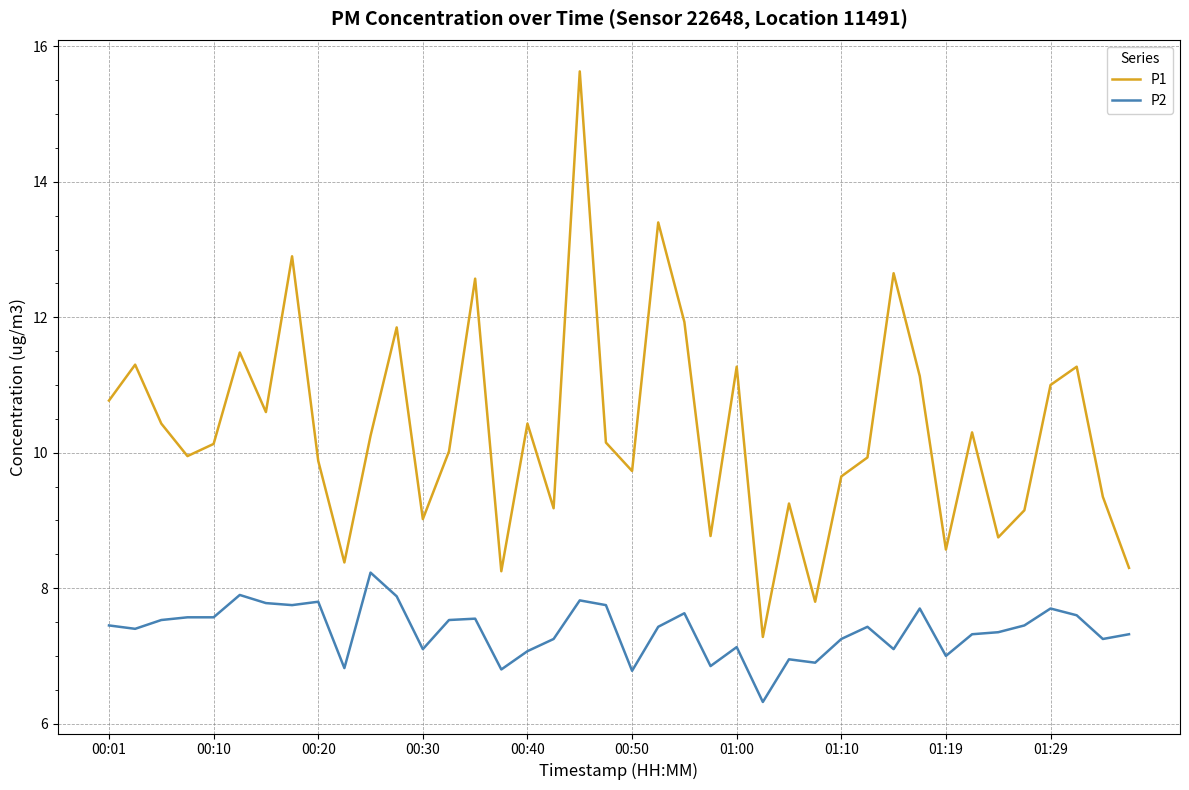

True or false: P2 and P1 cross at least once.

False